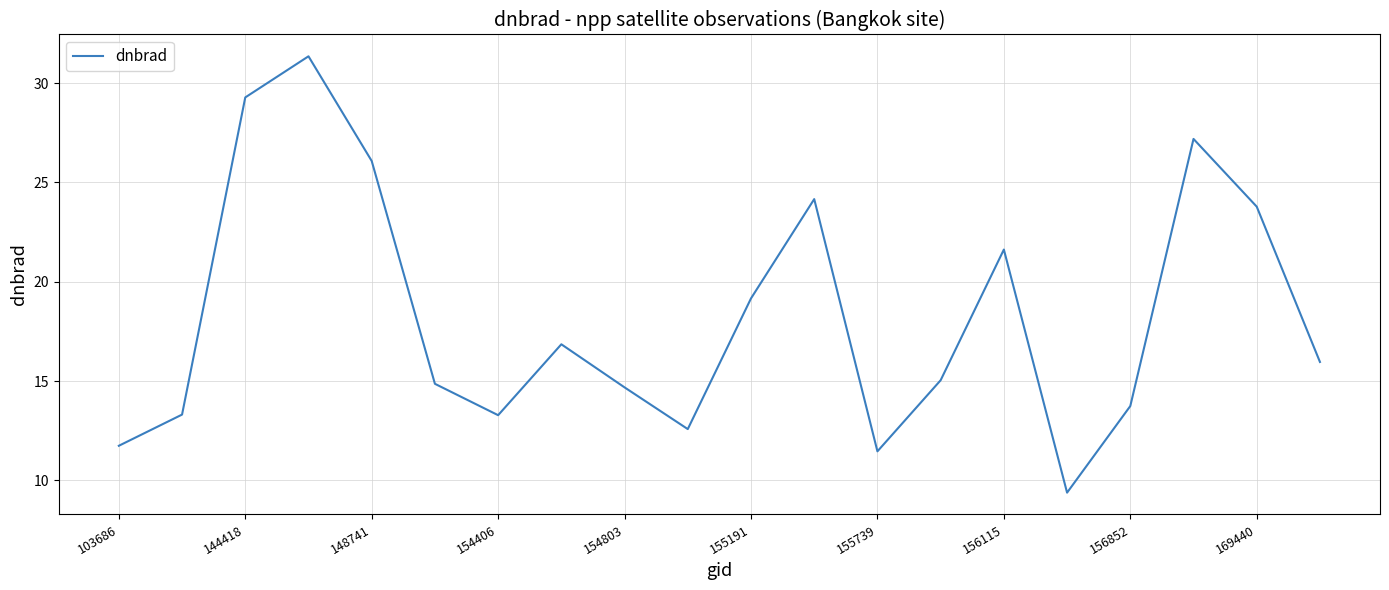

What is the smallest value displayed?

9.4